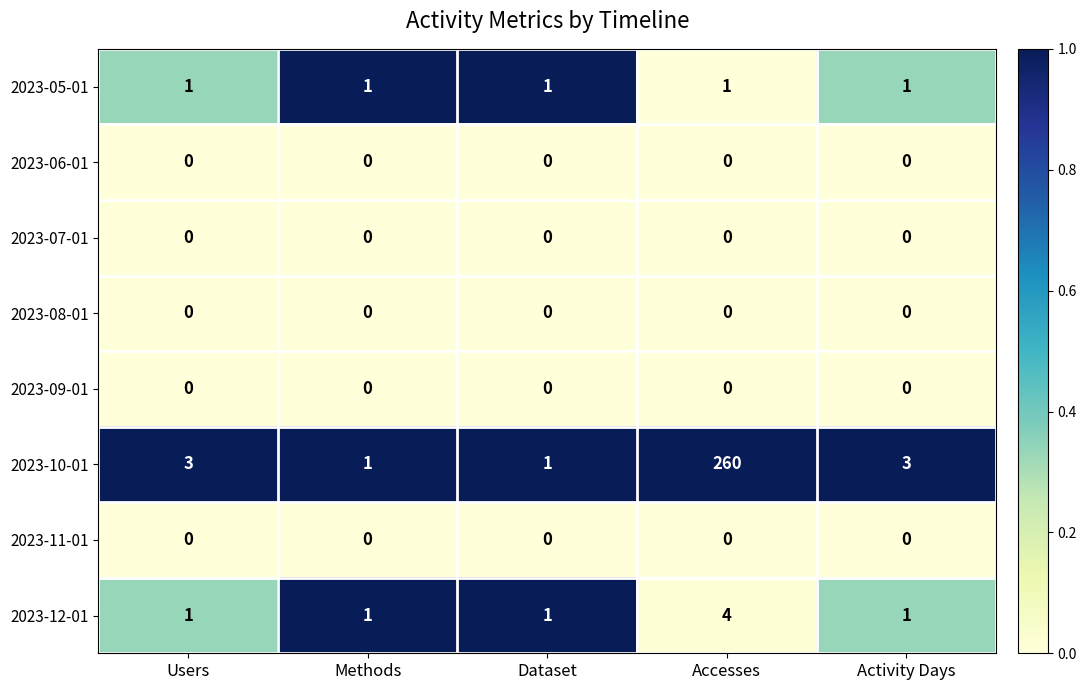

What is the difference between the highest and lowest values at Accesses?

260